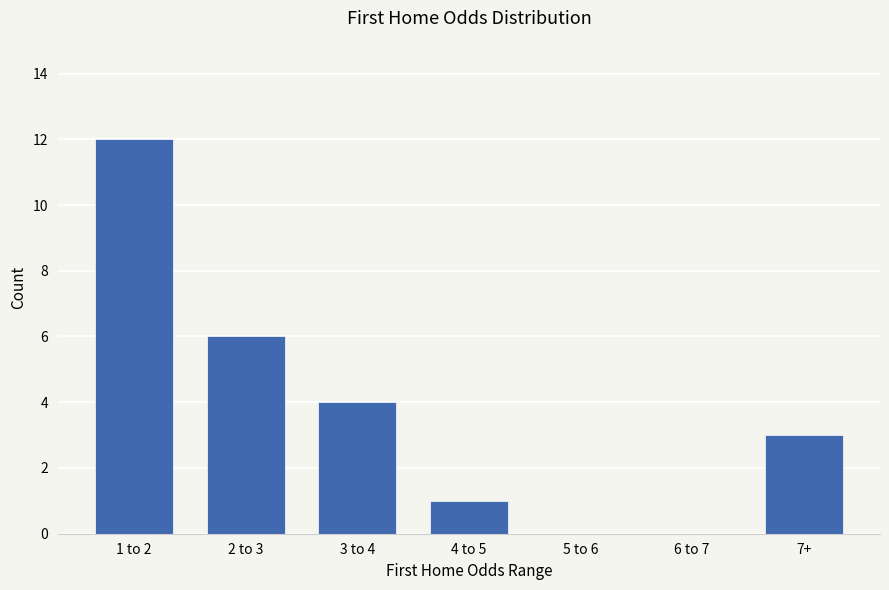

Reading left to right, extract all data points from this chart.

1 to 2=12	2 to 3=6	3 to 4=4	4 to 5=1	5 to 6=0	6 to 7=0	7+=3